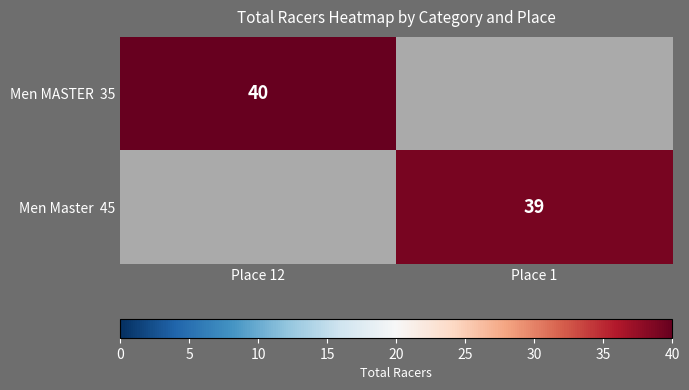

Rank the series by their maximum value, from highest to lowest.

Men MASTER 35, Men Master 45